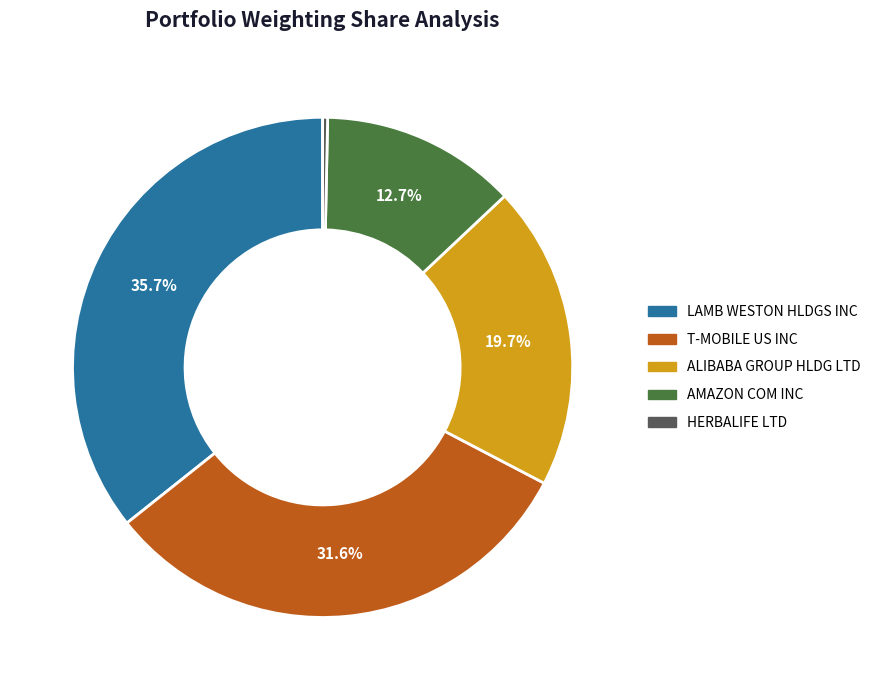

Which has a higher value, HERBALIFE LTD or T-MOBILE US INC?

T-MOBILE US INC